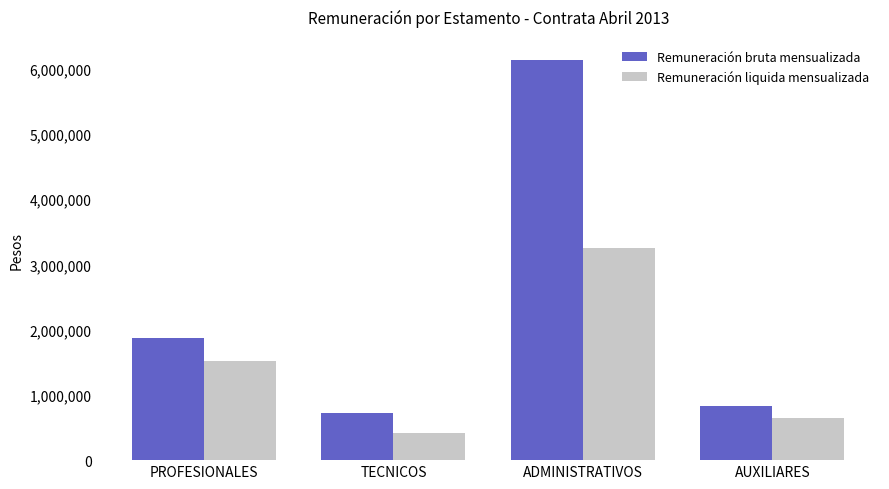

What is the value of the Remuneración bruta mensualizada bar at the 1st from the left?

1868468